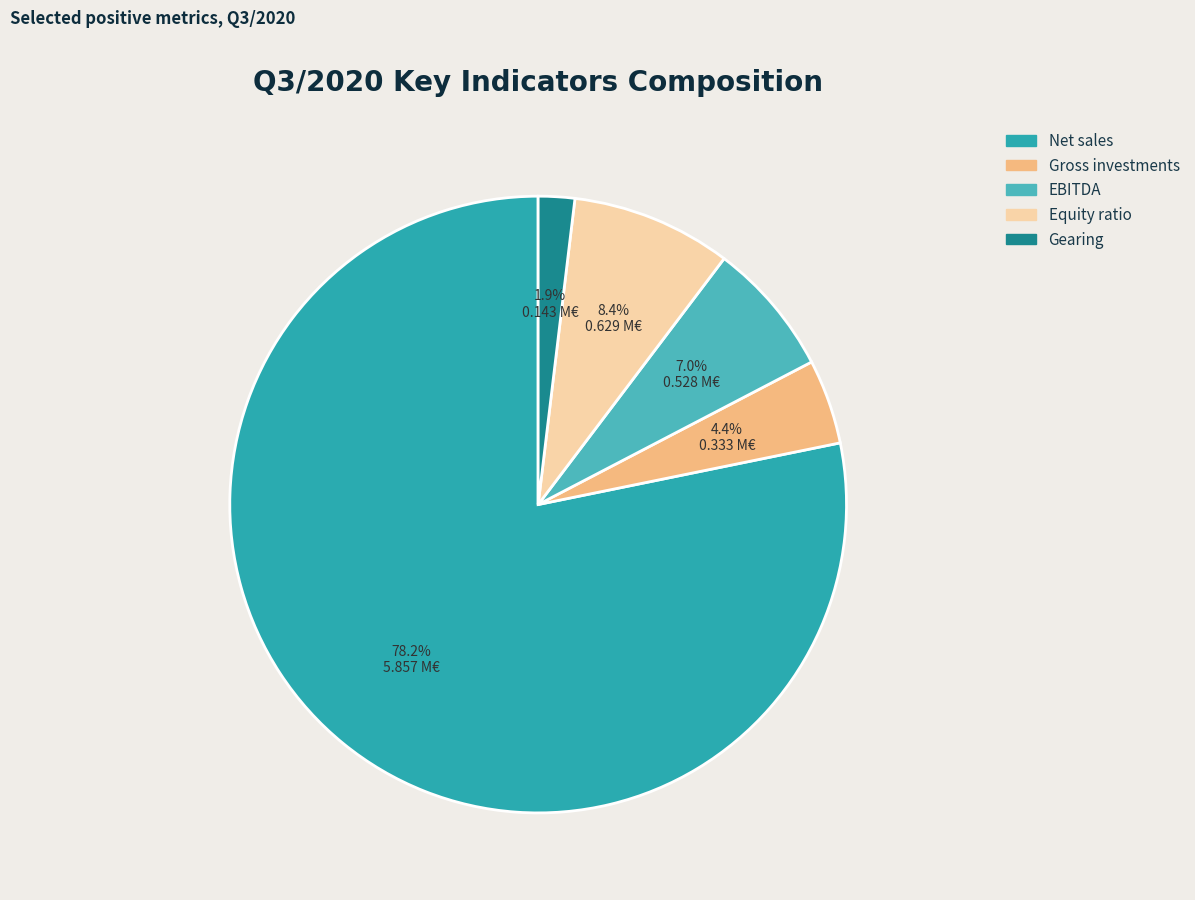

How many slices are in this pie chart?

5